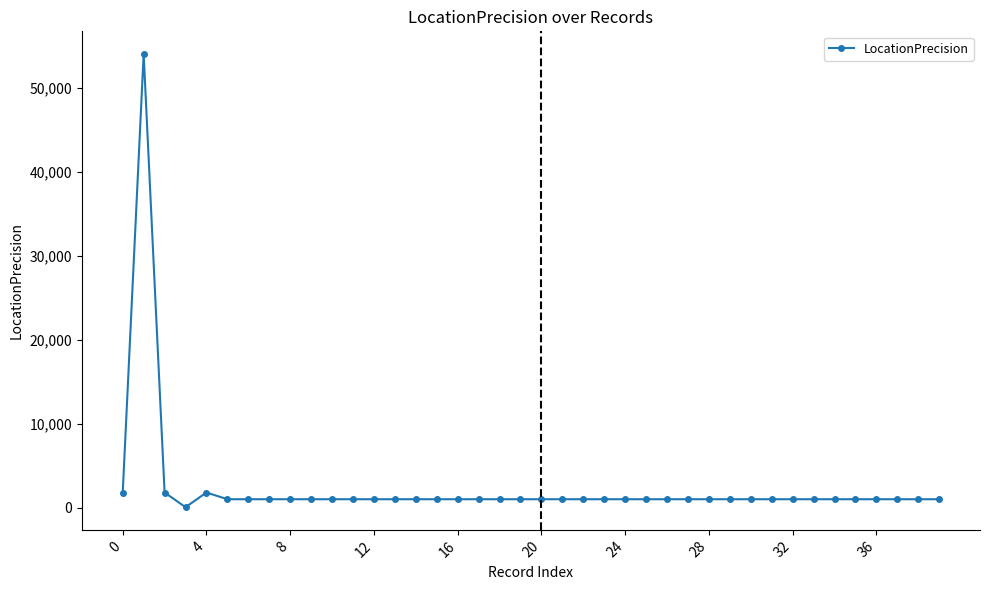

True or false: the data has more than 1 interior local peaks.

True